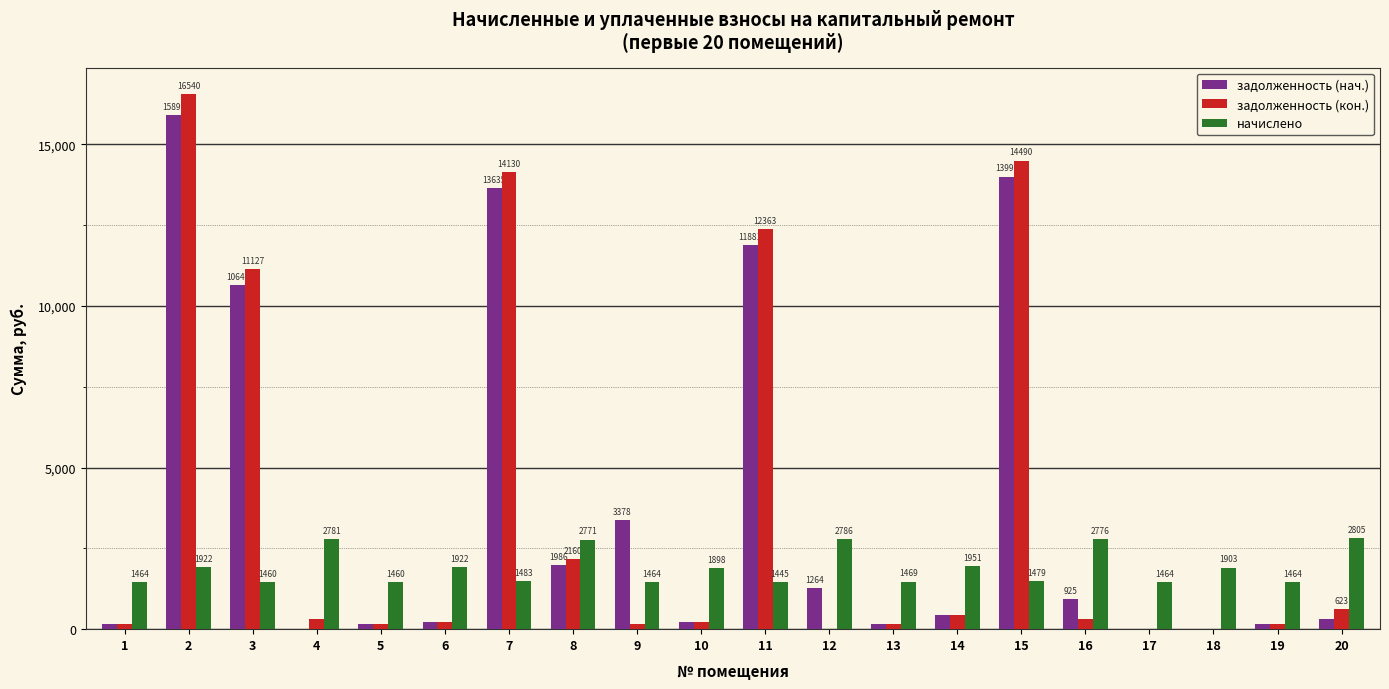

Between 2 and 19, which series saw the biggest shift?

задолженность (кон.)